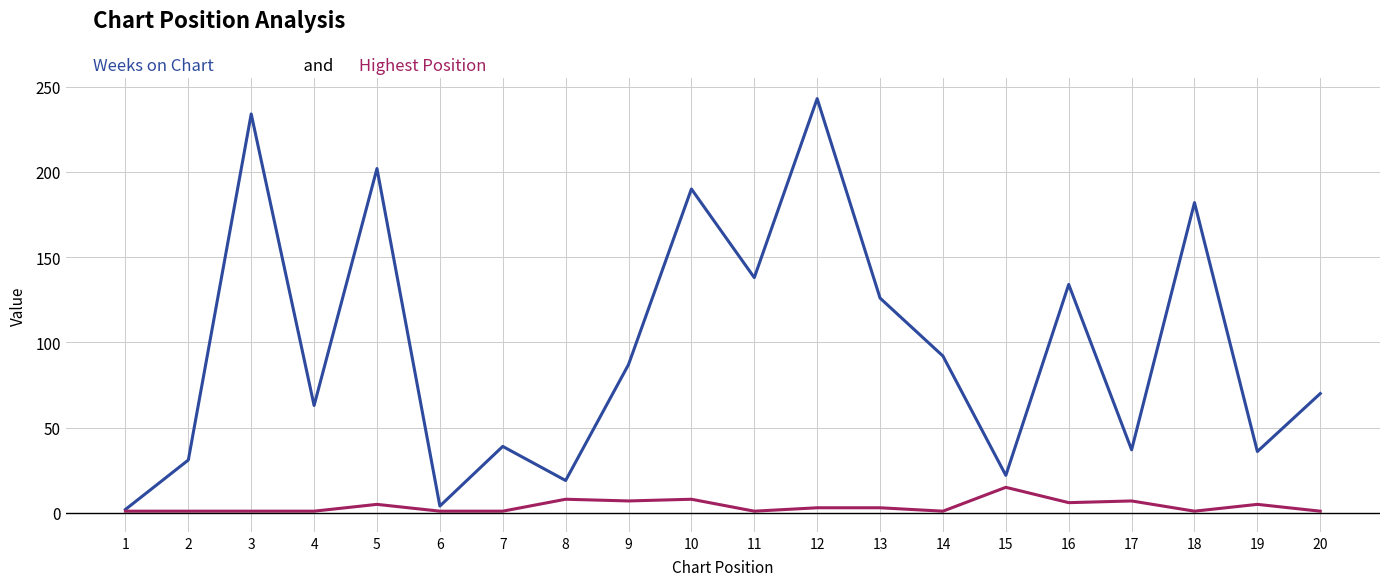

At which category does the chart reach its peak across all series?

12